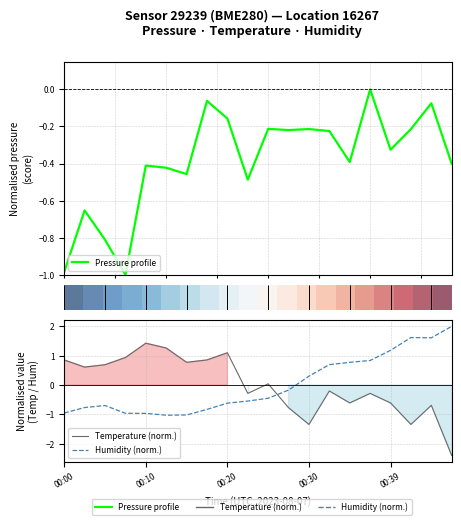

Which series has the widest spread of values?

temperature